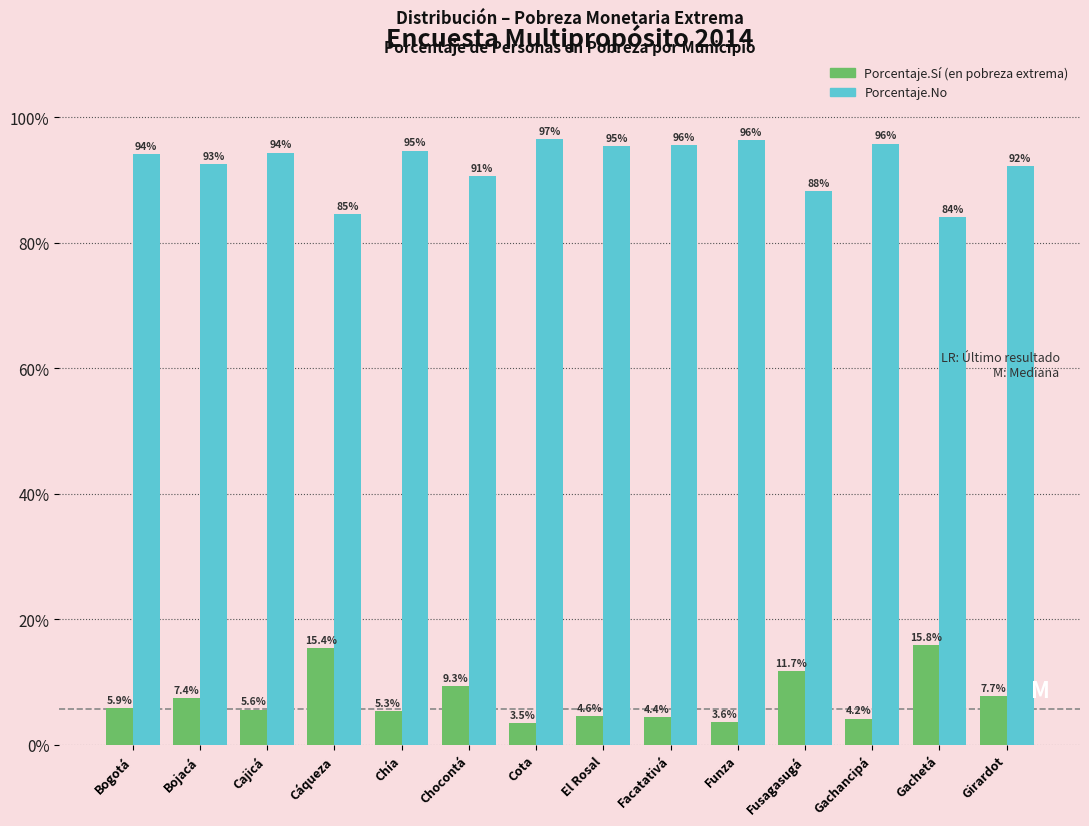

Which category has the highest value across all series?

Cota